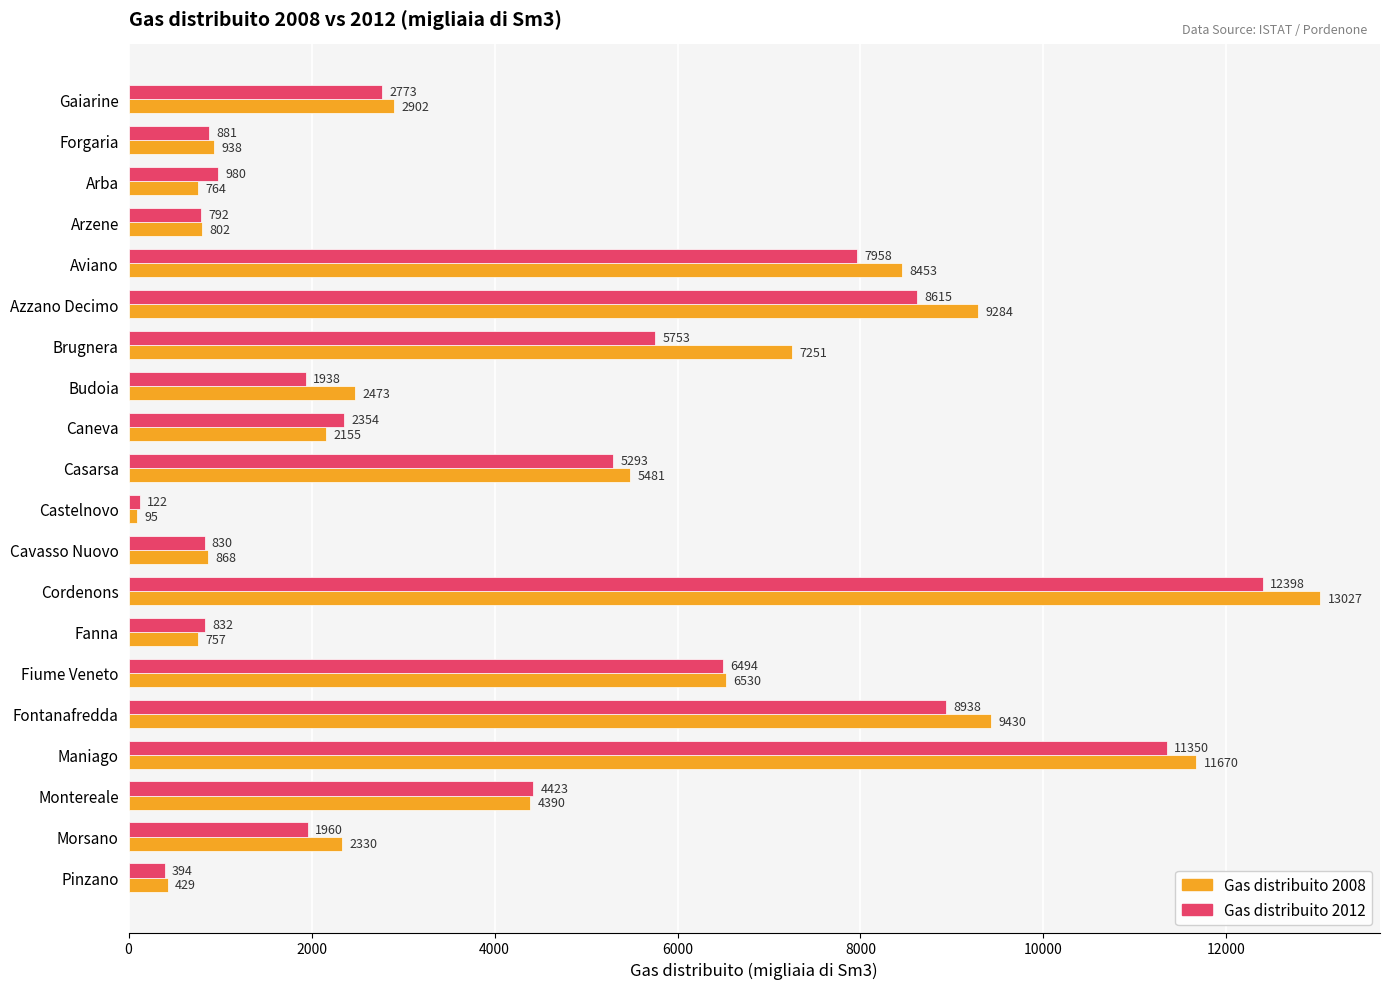

What is the total value across all series at Castelnovo?

217